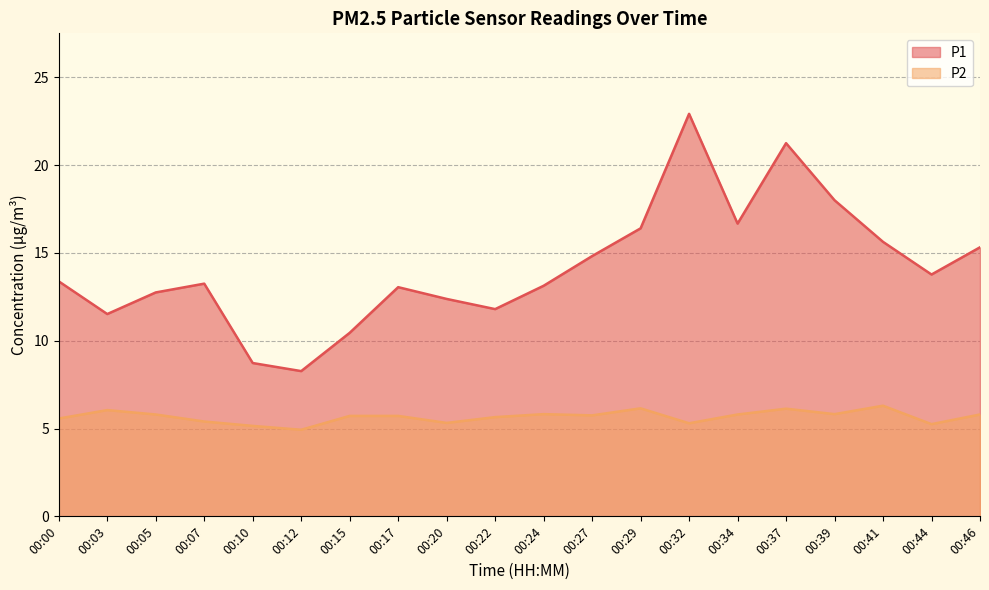

Reading left to right, what are all the values shown in this chart?

P1: 00:00=13.4	00:03=11.5	00:05=12.8	00:07=13.2	00:10=8.7	00:12=8.3	00:15=10.4	00:17=13.1	00:20=12.4	00:22=11.8	00:24=13.1	00:27=14.8	00:29=16.4	00:32=22.9	00:34=16.7	00:37=21.2	00:39=18.0	00:41=15.6	00:44=13.8	00:46=15.3
P2: 00:00=5.6	00:03=6.0	00:05=5.8	00:07=5.4	00:10=5.2	00:12=4.9	00:15=5.7	00:17=5.7	00:20=5.3	00:22=5.7	00:24=5.8	00:27=5.8	00:29=6.2	00:32=5.3	00:34=5.8	00:37=6.1	00:39=5.8	00:41=6.3	00:44=5.2	00:46=5.8